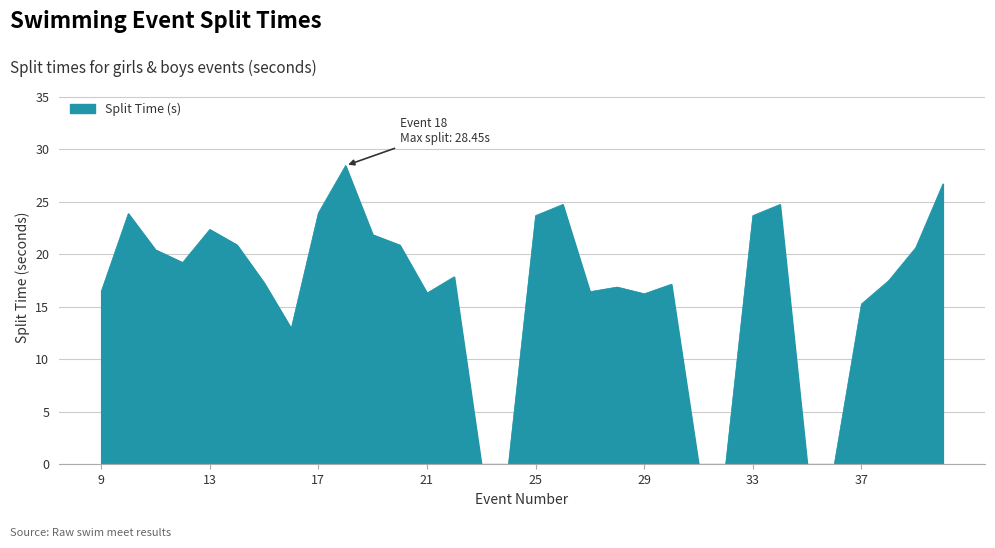

What is the sum of all values?

526.5